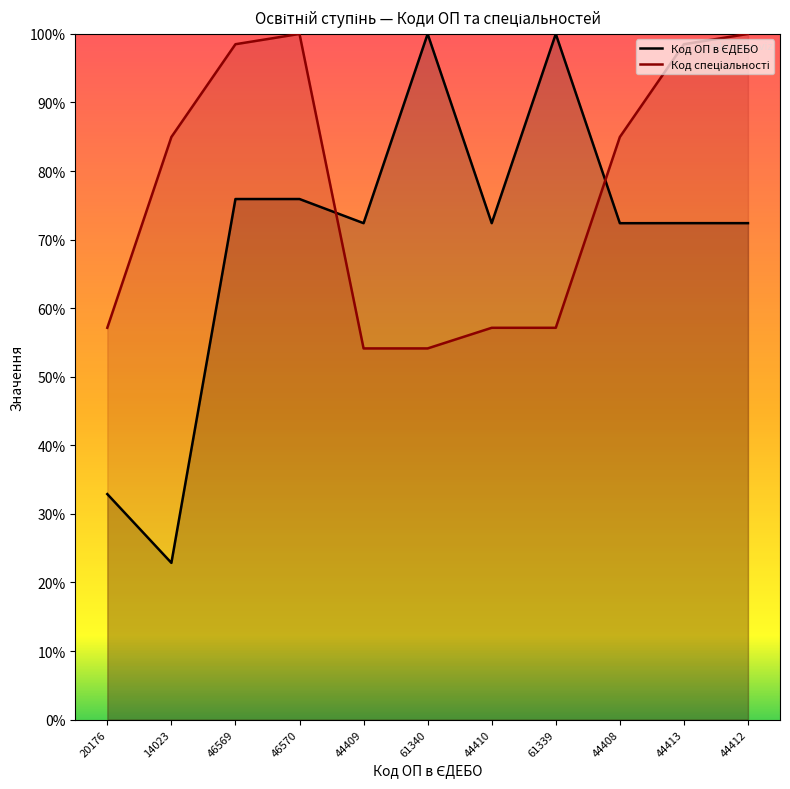

The value of Код ОП в ЄДЕБО at 44408 is 72.4. True or false?

True